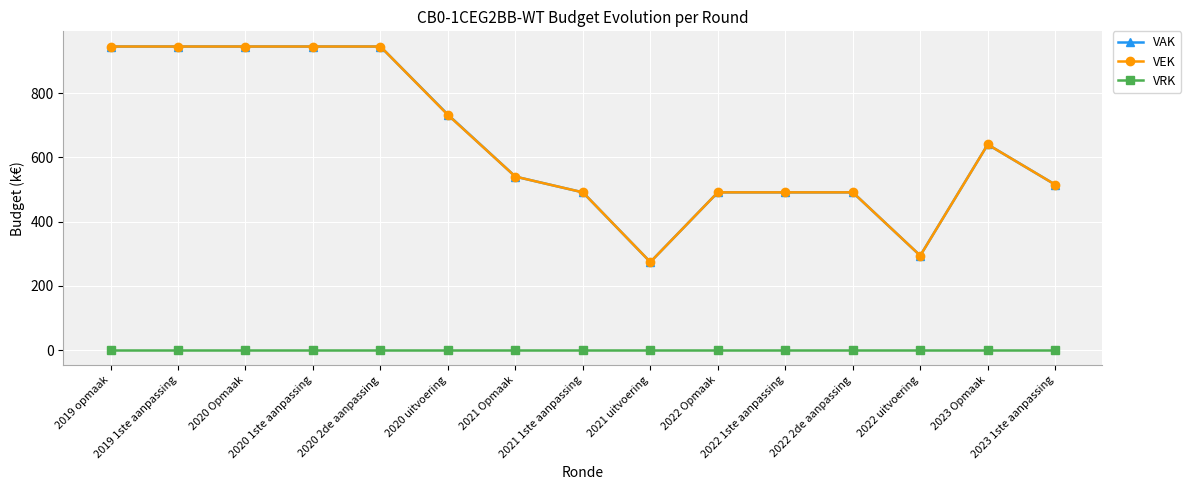

What is the value of the VEK point at the 8th from the left?

491